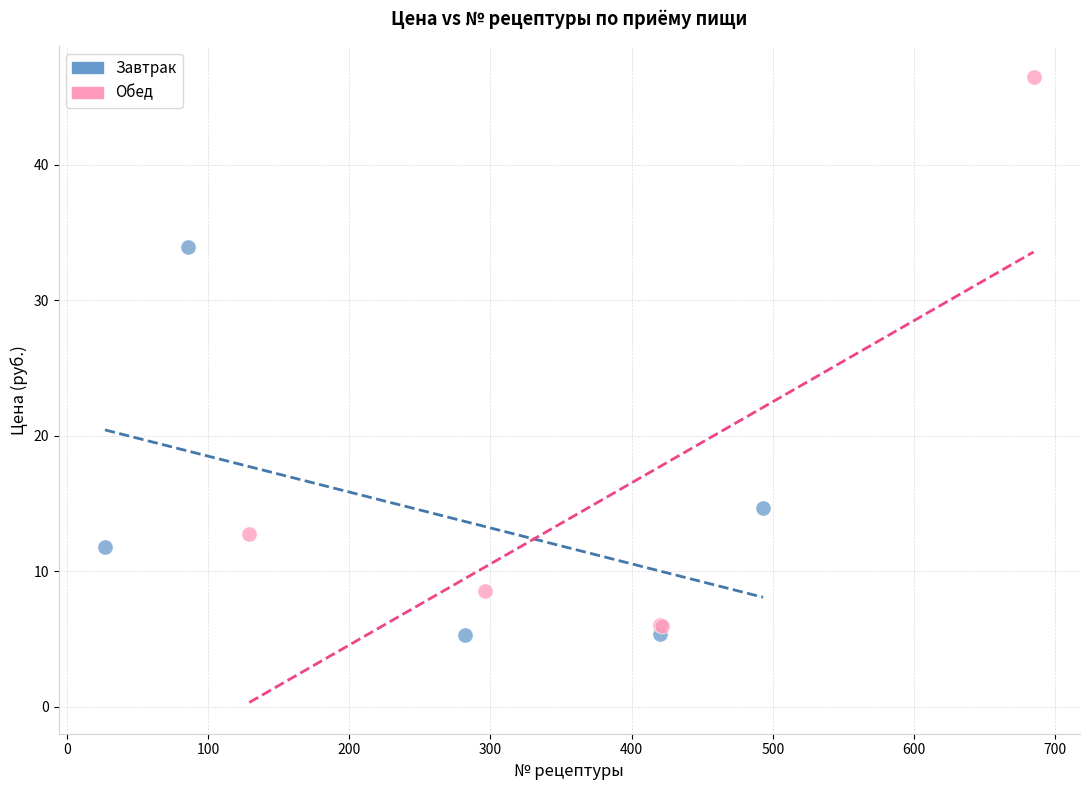

Which series reaches the maximum Y coordinate?

Обед